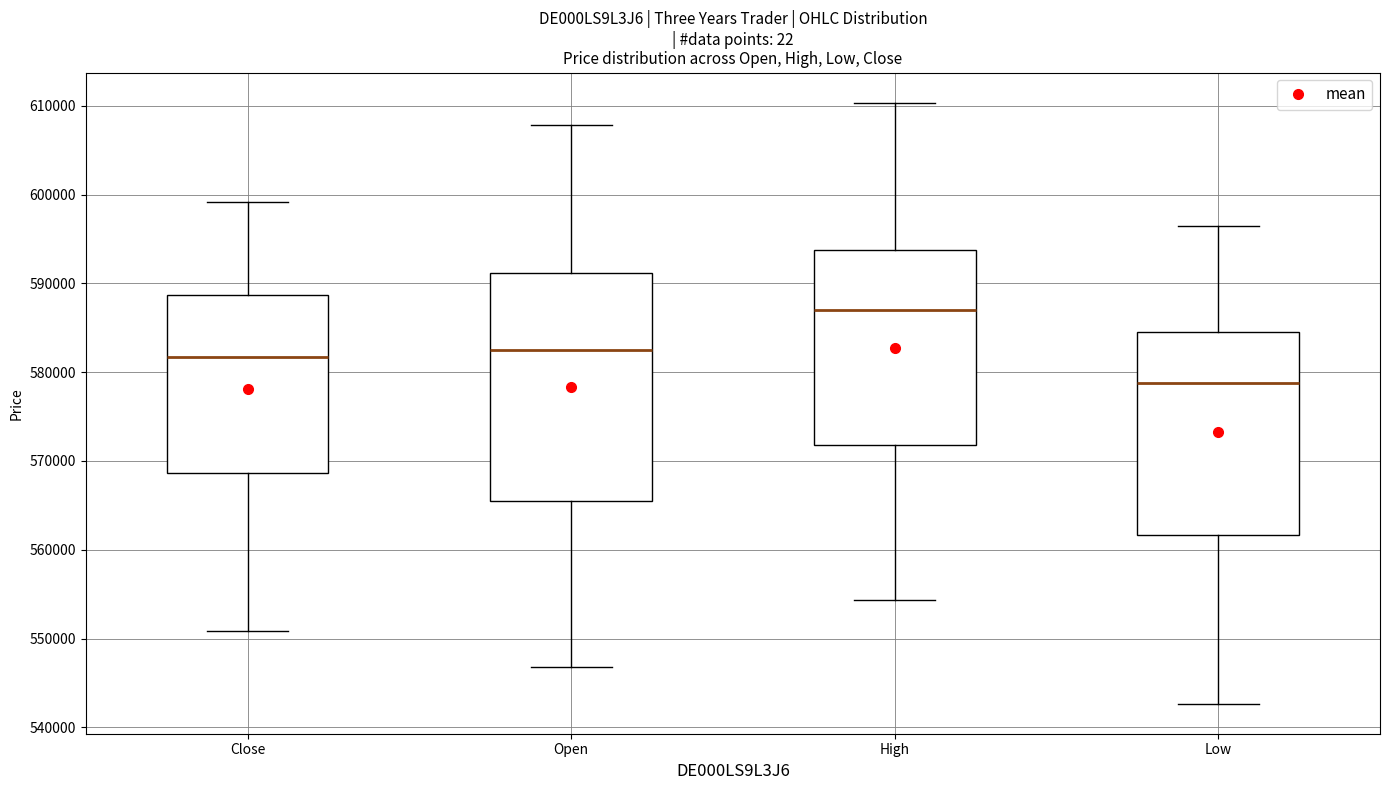

Reading left to right, read every box against the y-axis: the position of its median line, the range the box covers, and the ends of its whiskers. The values are not printed on the chart, so give them approximately, as read against the axis.

Close: median 582000, box 569000 to 589000, whiskers 551000 to 599000
Open: median 582000, box 565000 to 591000, whiskers 547000 to 608000
High: median 587000, box 572000 to 594000, whiskers 554000 to 610000
Low: median 579000, box 562000 to 584000, whiskers 543000 to 596000